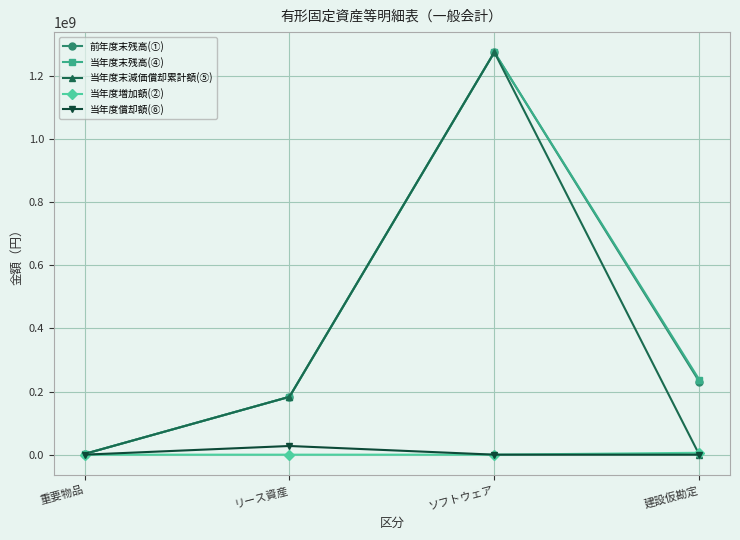

True or false: 当年度末減価償却累計額(⑤) has more than 2 points higher than both neighbors.

False